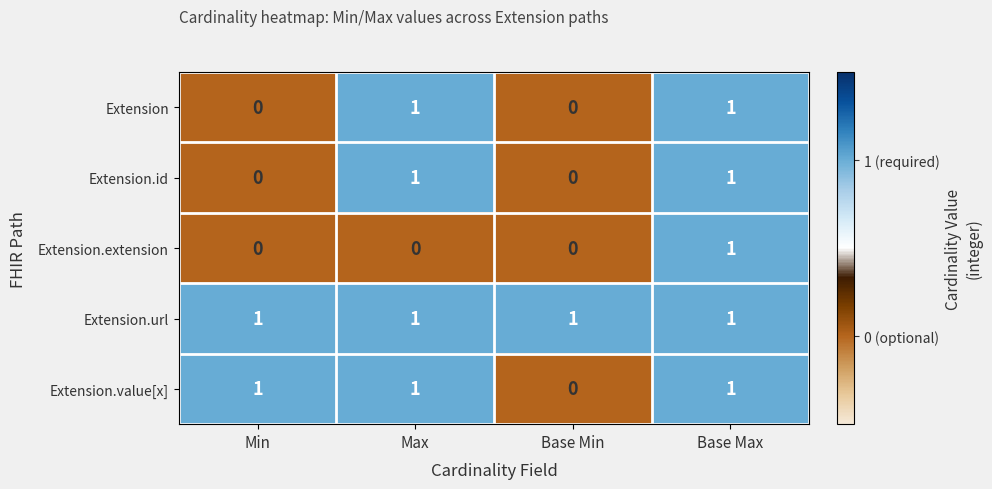

The value of Extension at Min is 0. True or false?

True